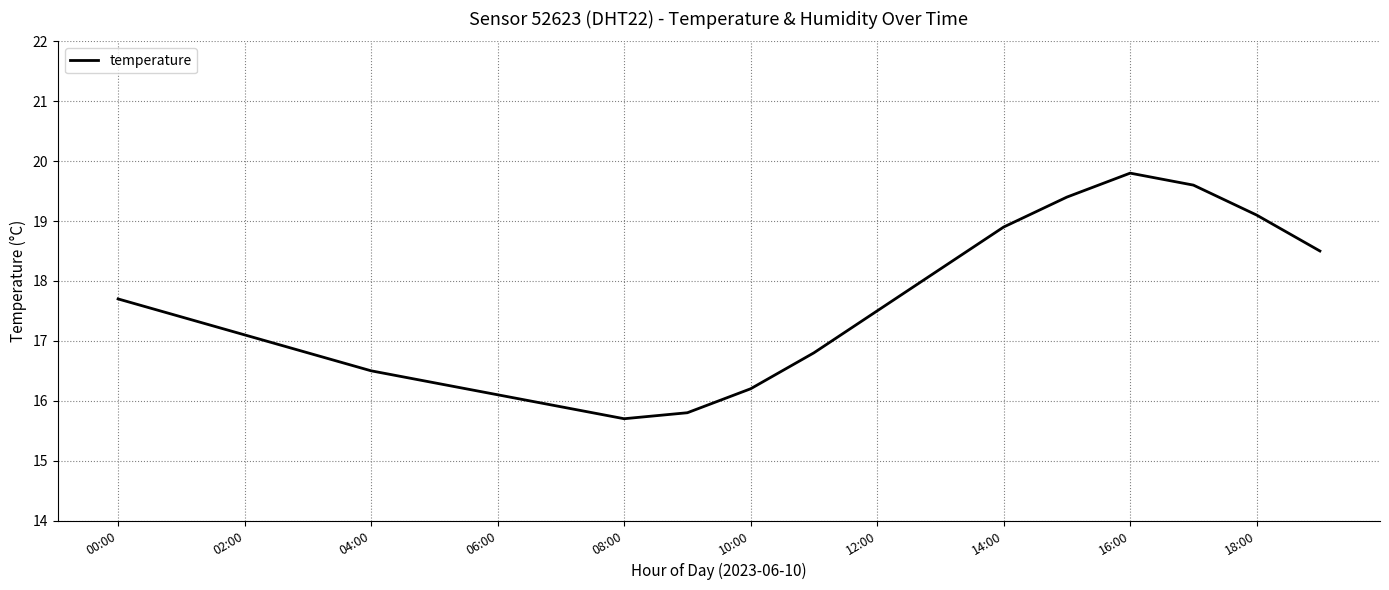

What is the maximum value shown in the chart?

19.8